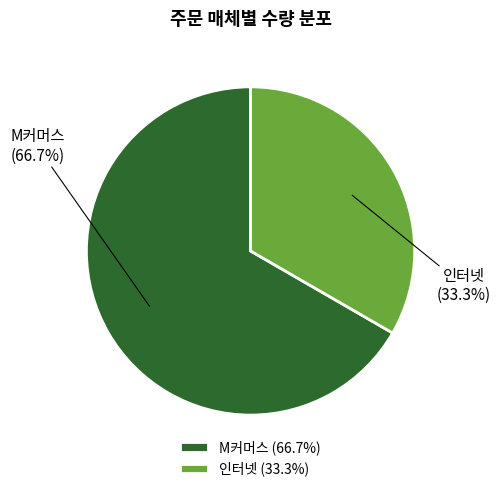

Which slice represents more than half of the pie?

M커머스